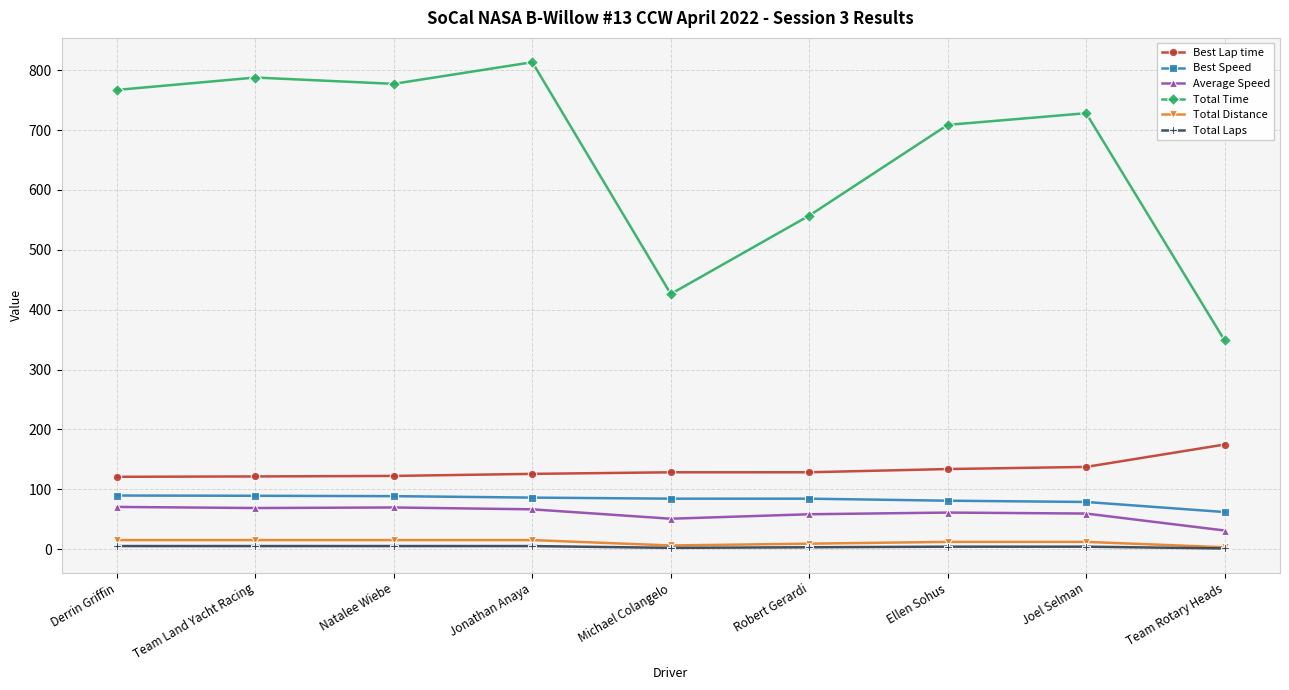

How many data points in Best Lap time are less than 128?

4